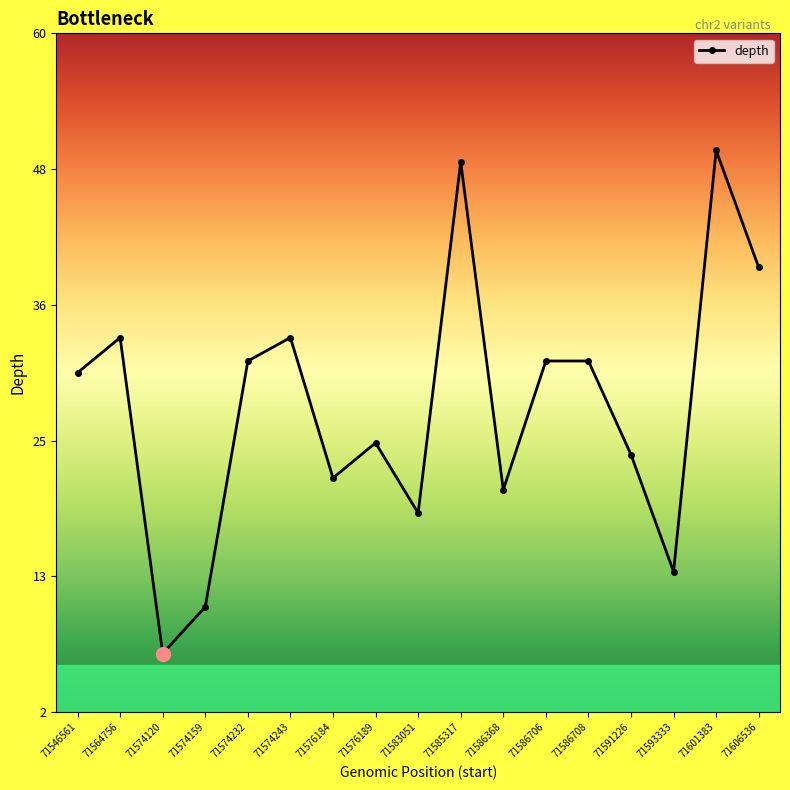

Is this an area chart (filled region under the line)?

No